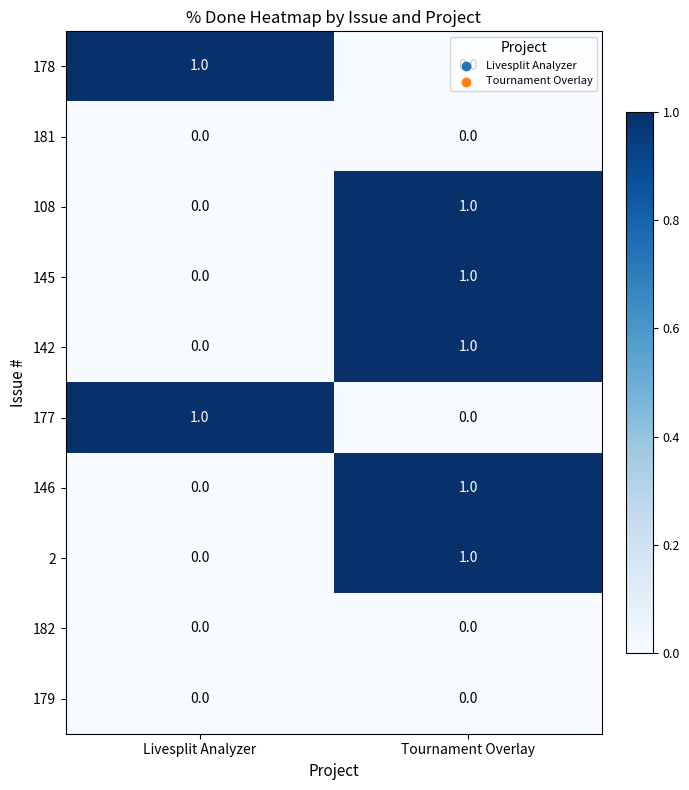

Rank the categories by 142 value from lowest to highest.

Livesplit Analyzer, Tournament Overlay